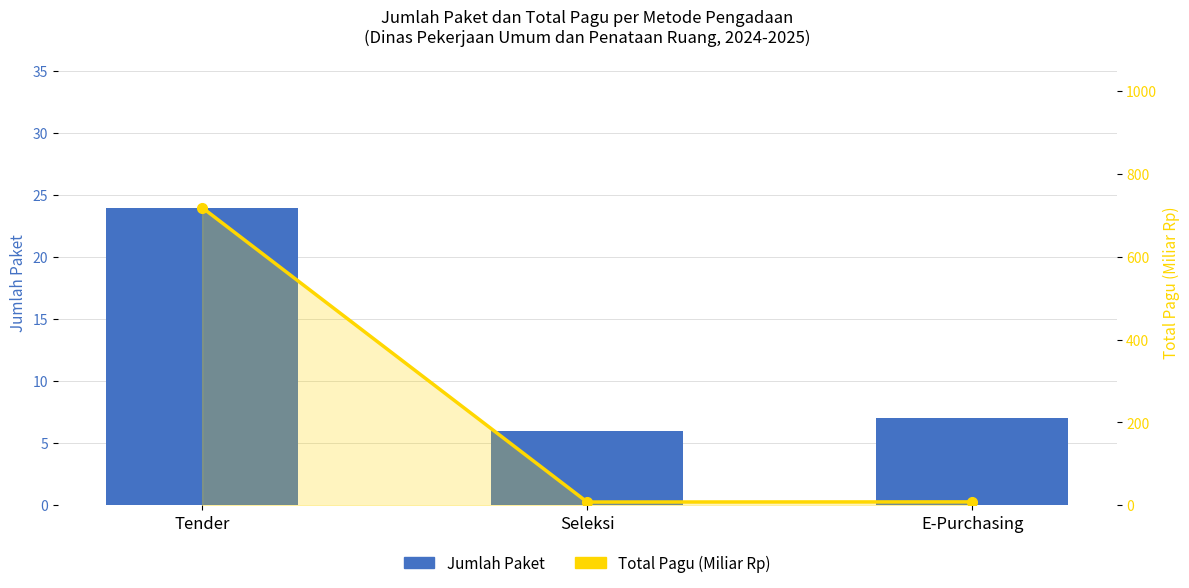

At which label is Jumlah Paket closest to 15?

E-Purchasing